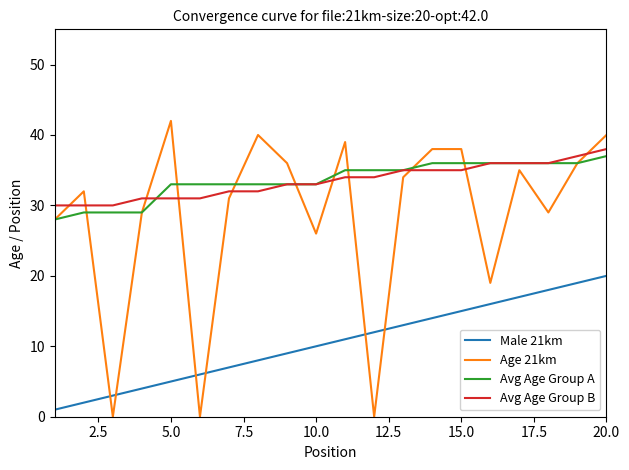

After their last crossing, which series has the higher values: Avg Age Group B or Age 21km?

Age 21km